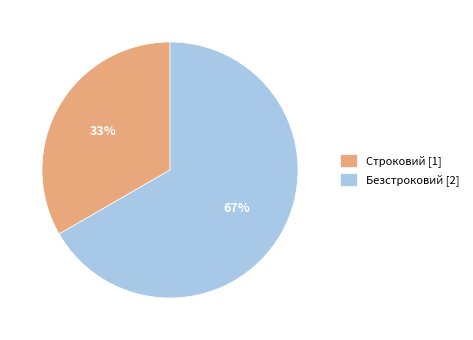

Which slice is the smallest?

Строковий